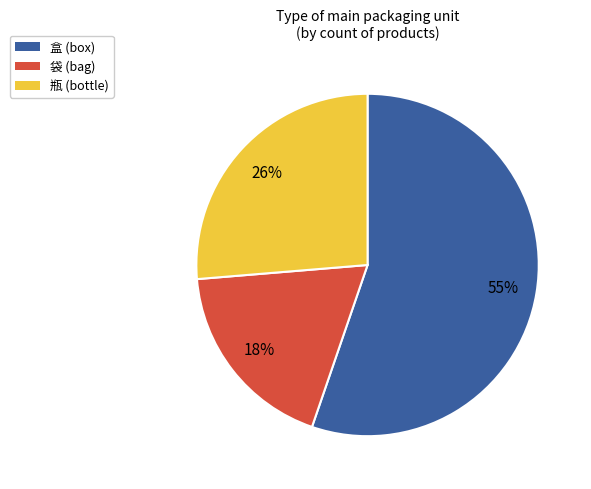

Is there a majority slice in this chart?

Yes